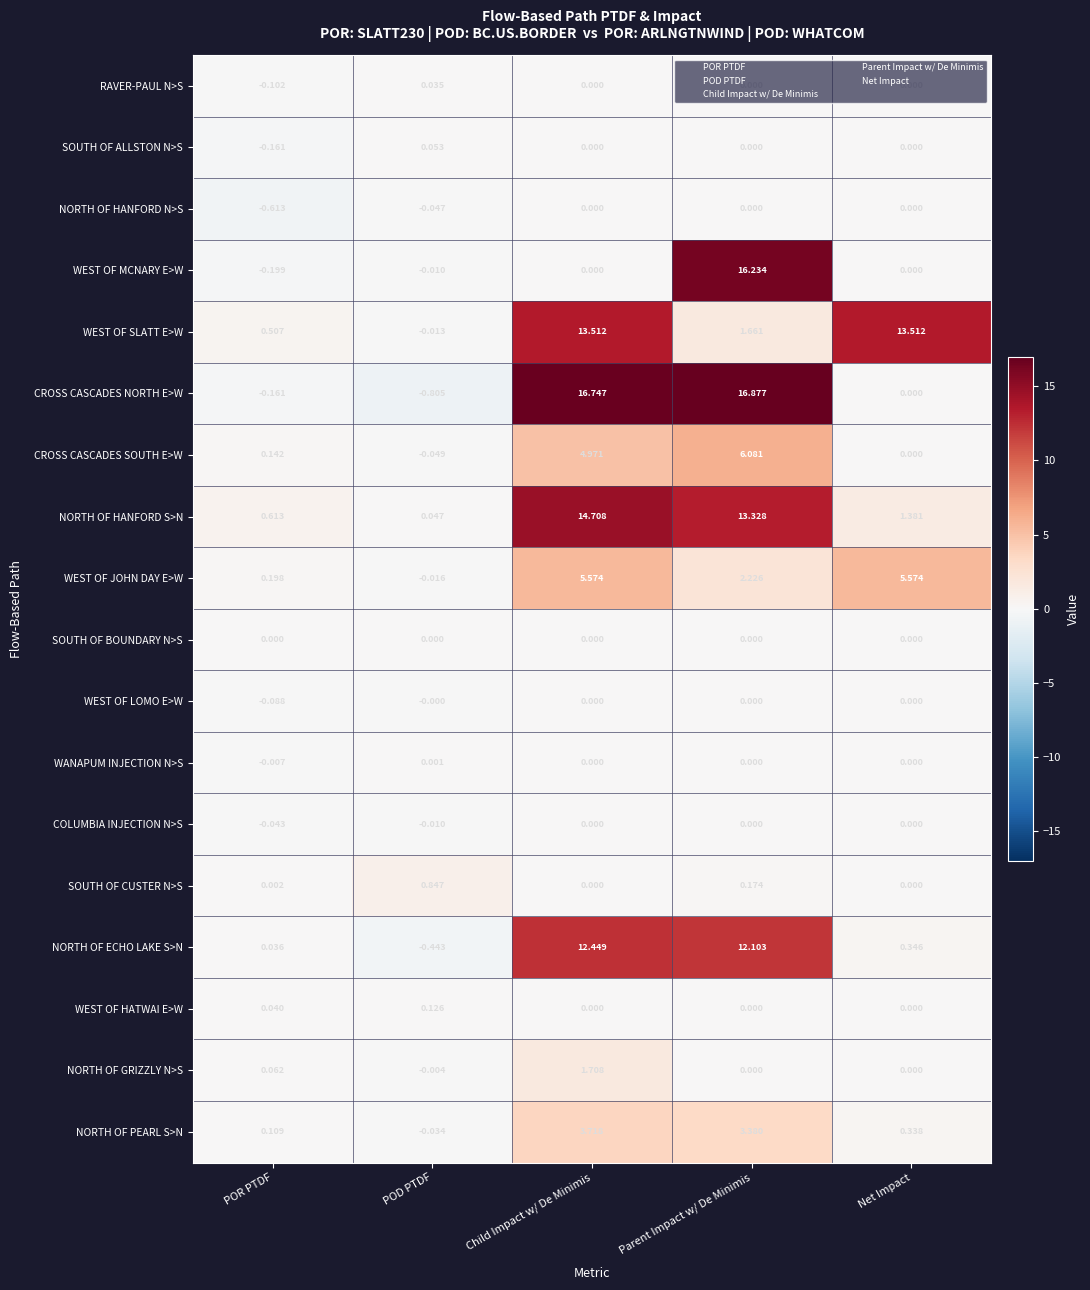

Is the value of NORTH OF PEARL S>N at POD PTDF greater than the value of WEST OF MCNARY E>W at Child Impact w/ De Minimis?

No